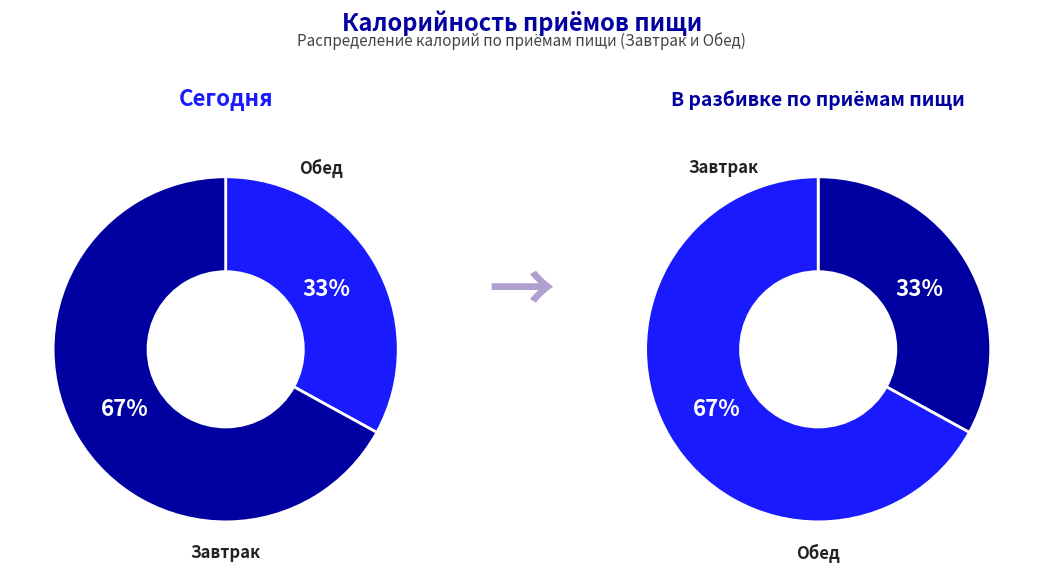

To the nearest percent, what portion does Завтрак represent?

33%